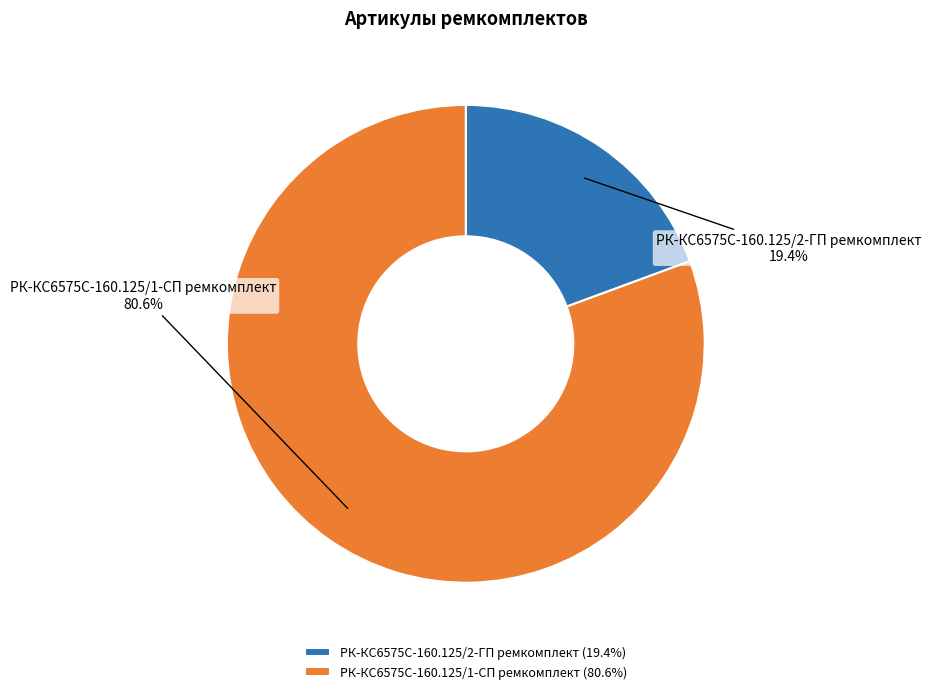

To the nearest percent, what is the combined percentage of РК-КС6575С-160.125/1-СП ремкомплект and РК-КС6575С-160.125/2-ГП ремкомплект?

100%